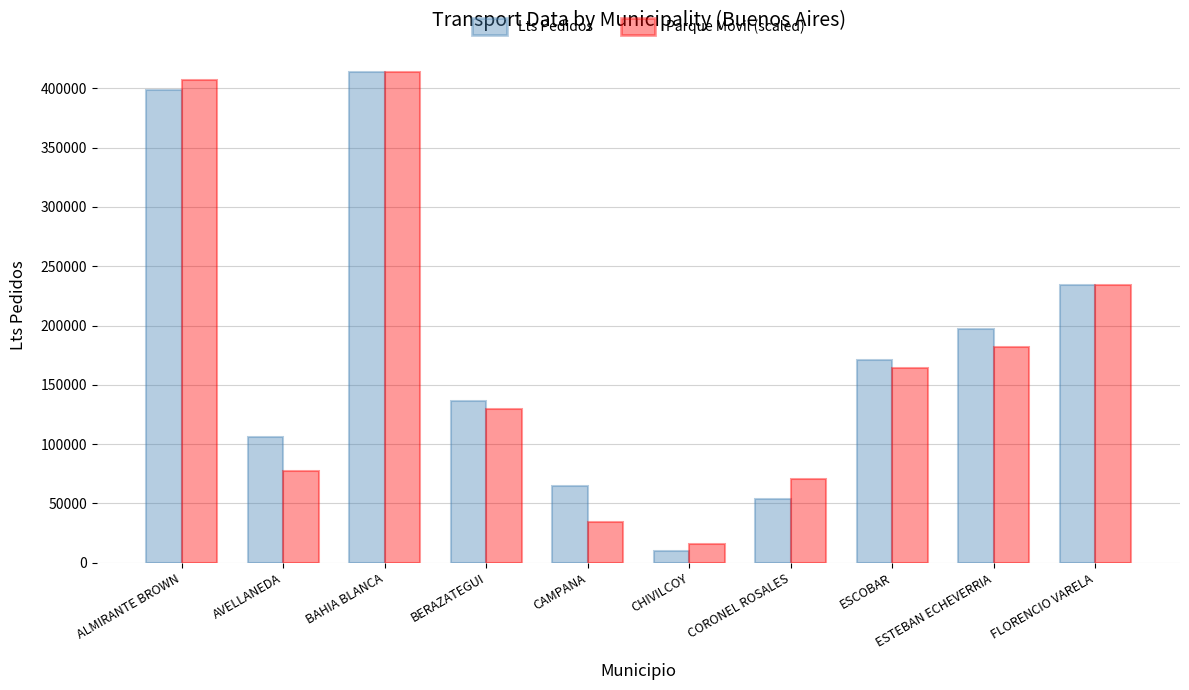

Is the value of Parque Movil (scaled) at ESCOBAR greater than the value of Lts Pedidos at BERAZATEGUI?

Yes